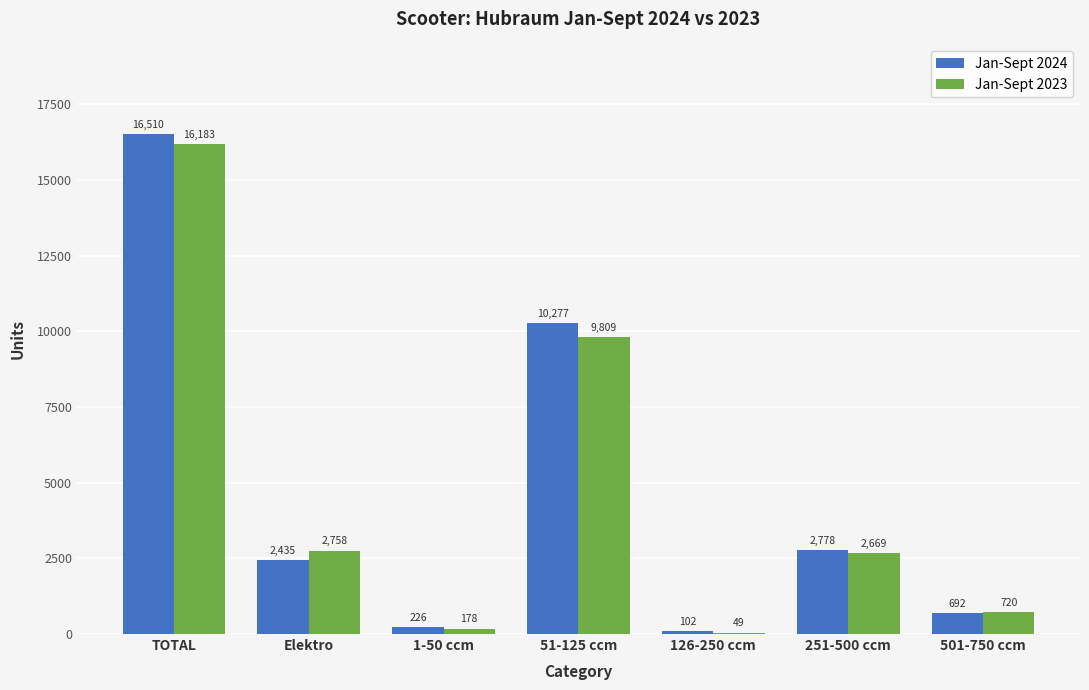

Which series has the largest total across all categories?

Jan-Sept 2024